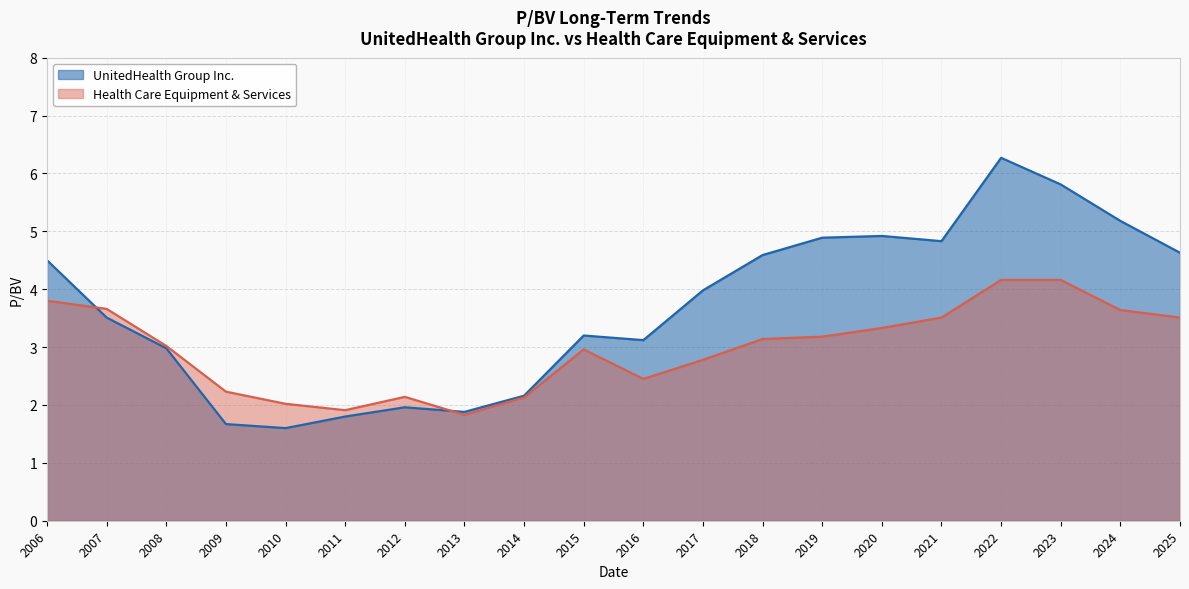

Which category has the lowest value across all series?

2010